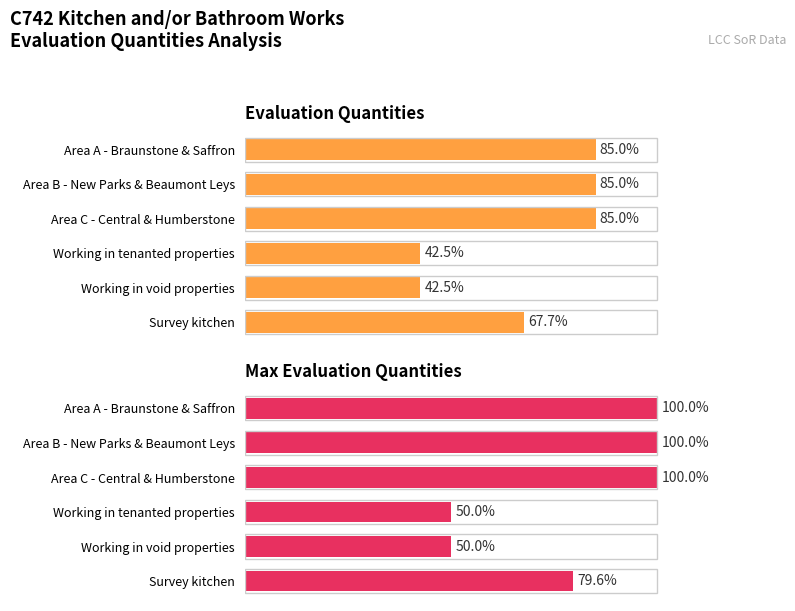

What is the sum of all Max Evaluation Quantities values?

479.6